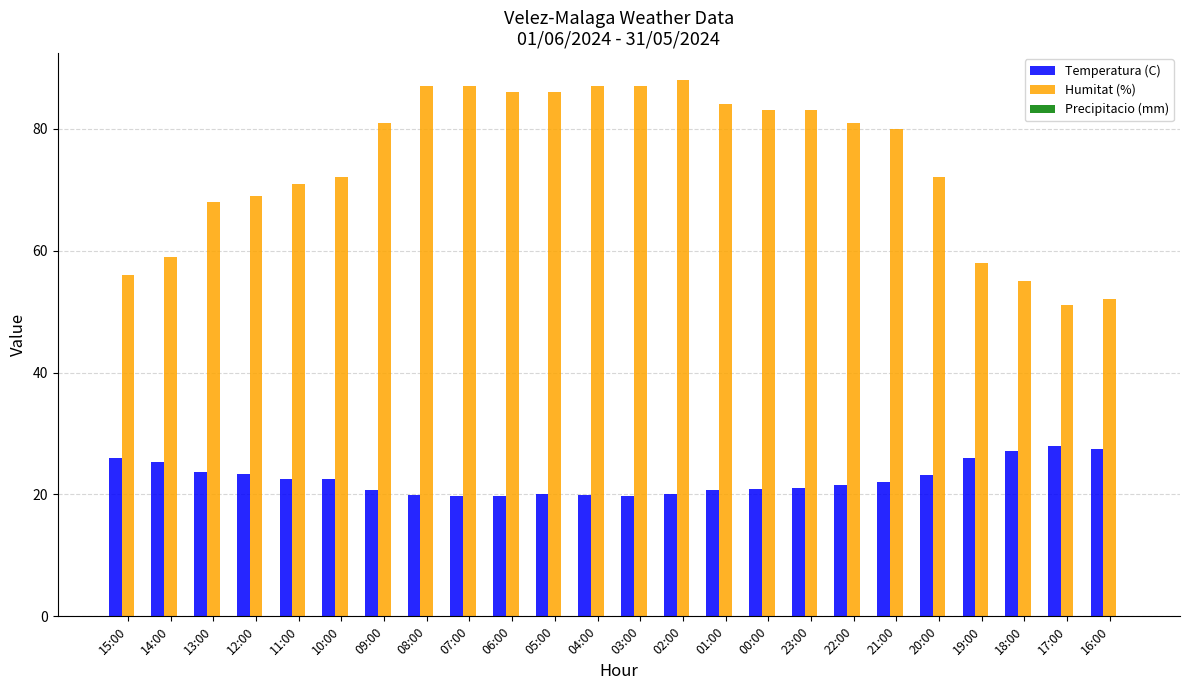

What is the total value across all series at 02:00?

108.0